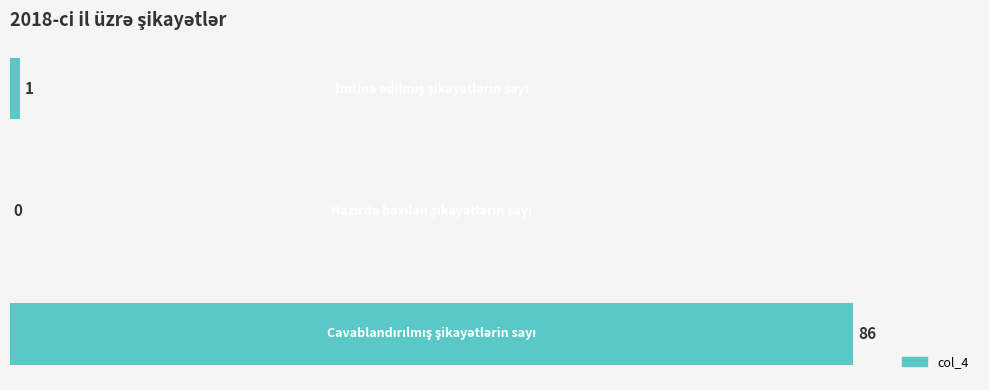

How many data points does each series have?

3